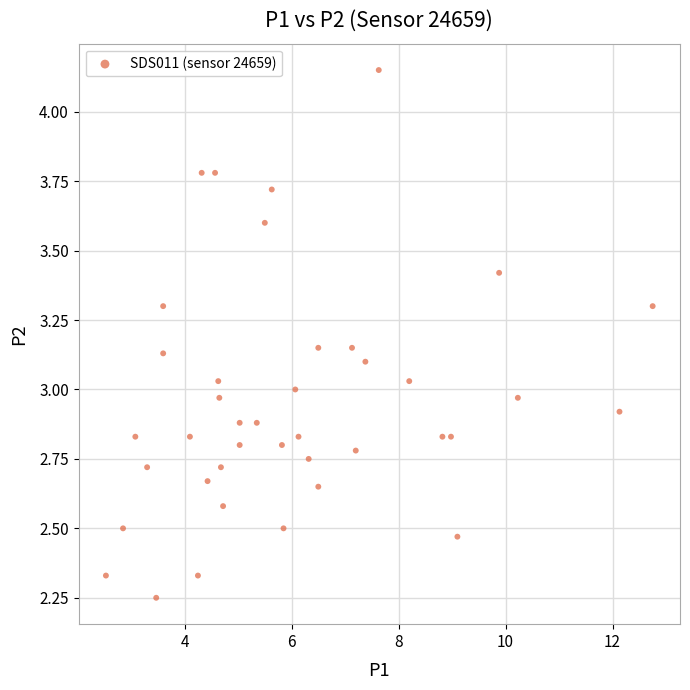

What is the range of X values (max minus min)?

10.2